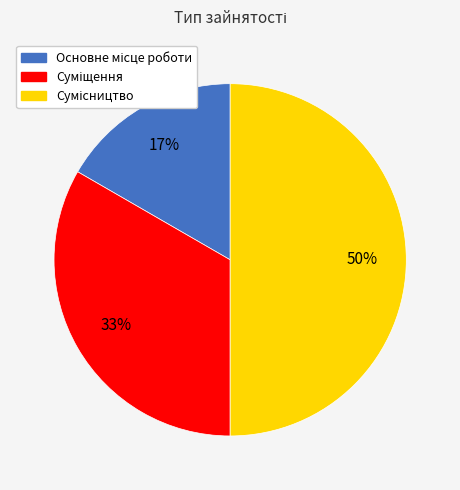

Count the number of slices in the pie.

3